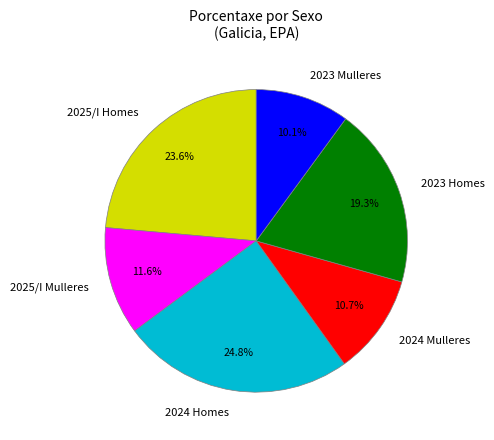

What is the ratio of the value at 2023 Mulleres to the value at 2023 Homes?

0.5